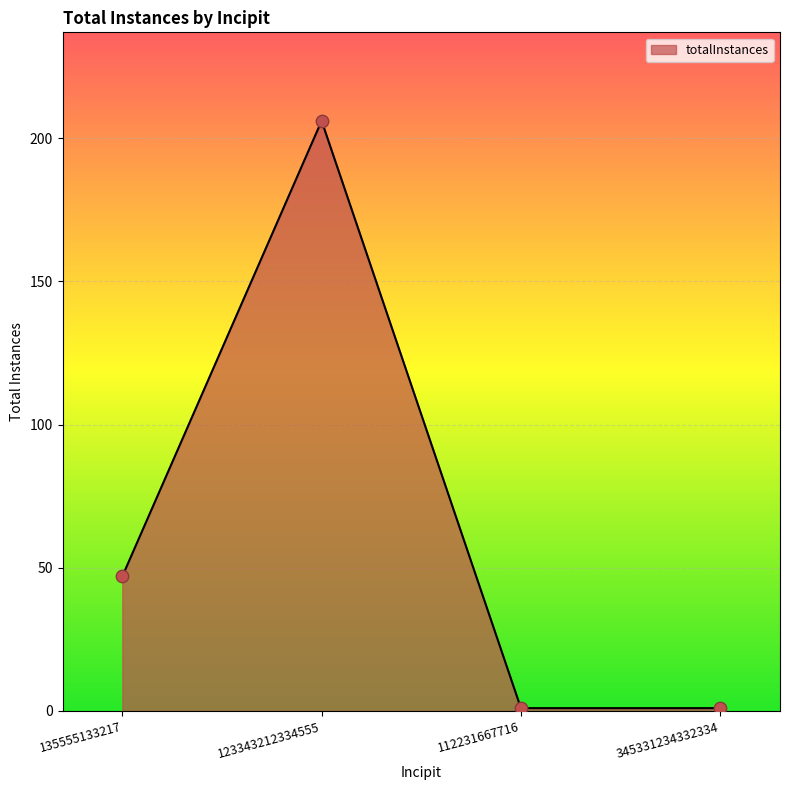

Between 135555133217 and 112231667716, which is larger?

135555133217